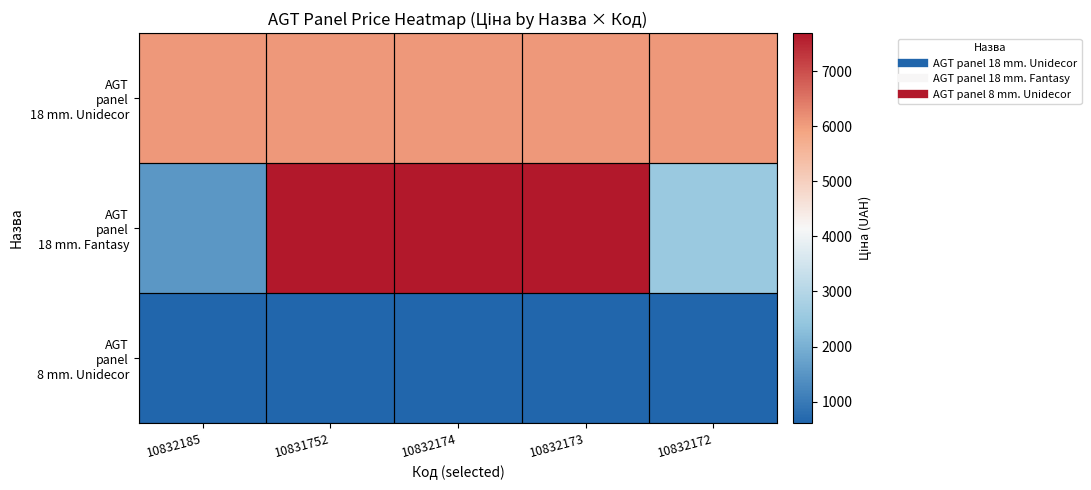

Rank the series by their maximum value, from lowest to highest.

AGT panel 8 mm. Unidecor, AGT panel 18 mm. Unidecor, AGT panel 18 mm. Fantasy